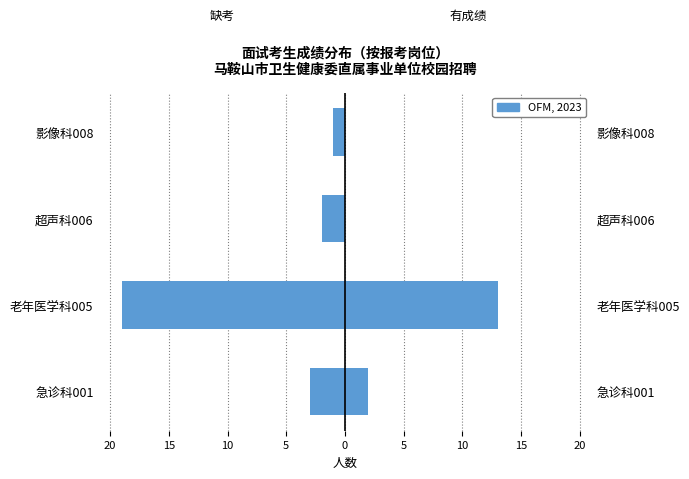

How many data points in 有成绩人数 are above 2?

1